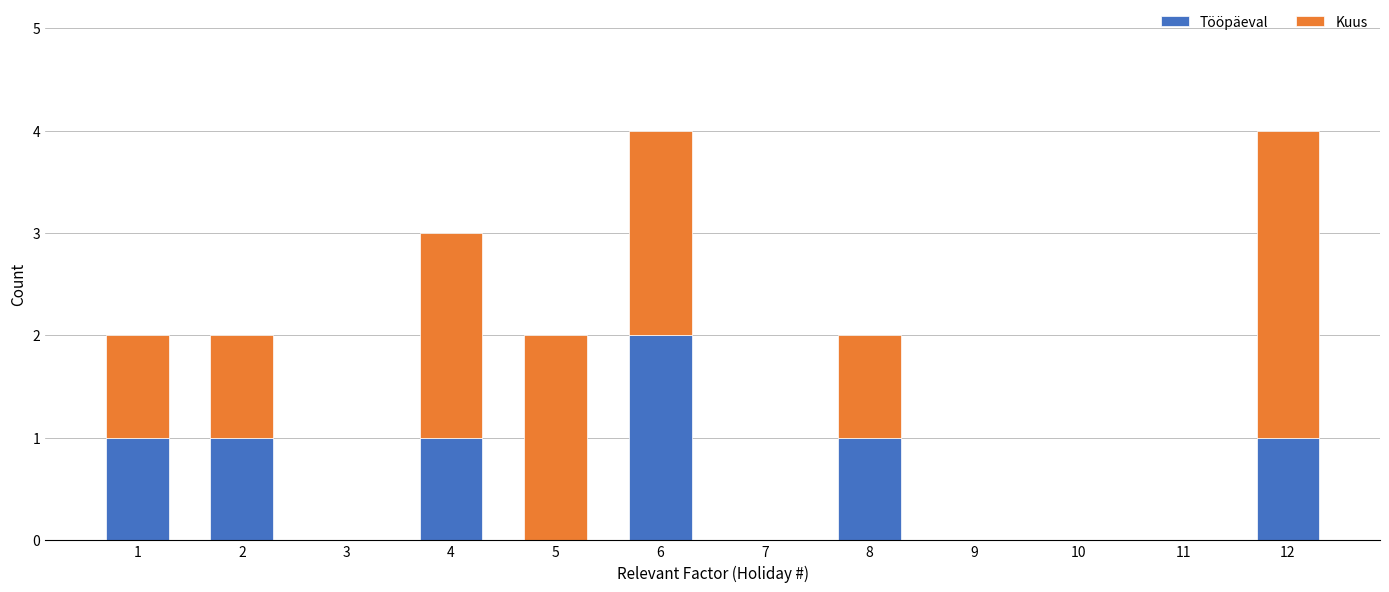

The Tööpäeval series shows 1 at 9. True or false?

False